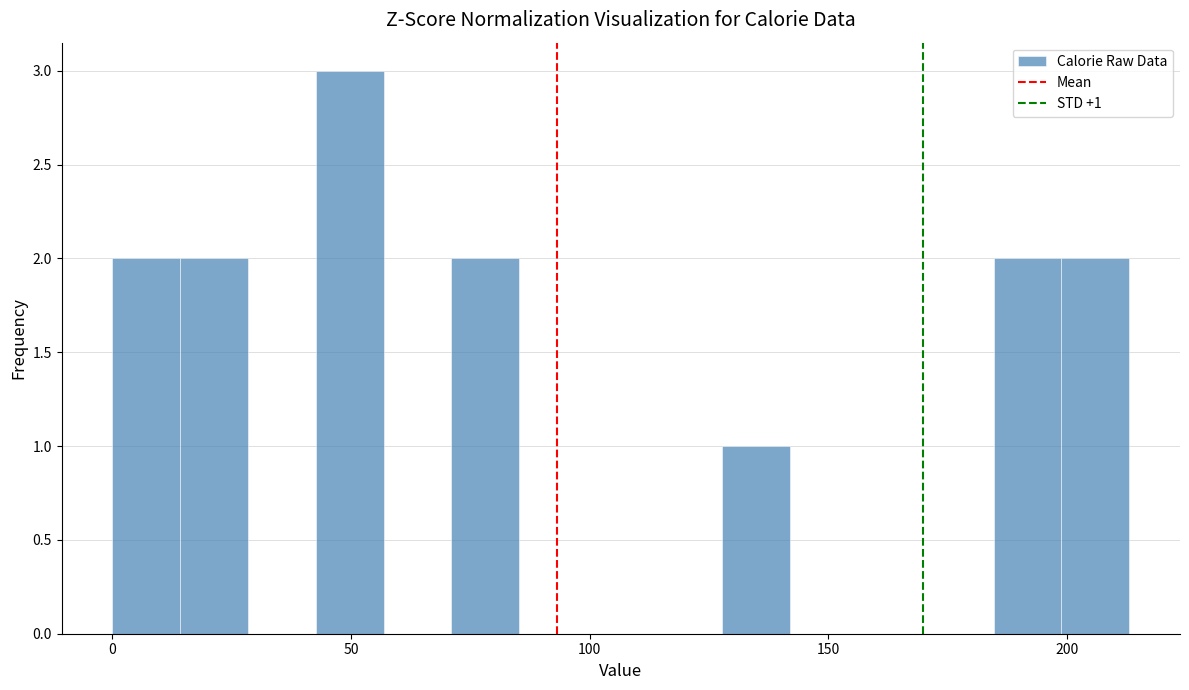

Around what value on the x-axis is the tallest bar? Give the approximate position of its centre, as read against the axis.

50